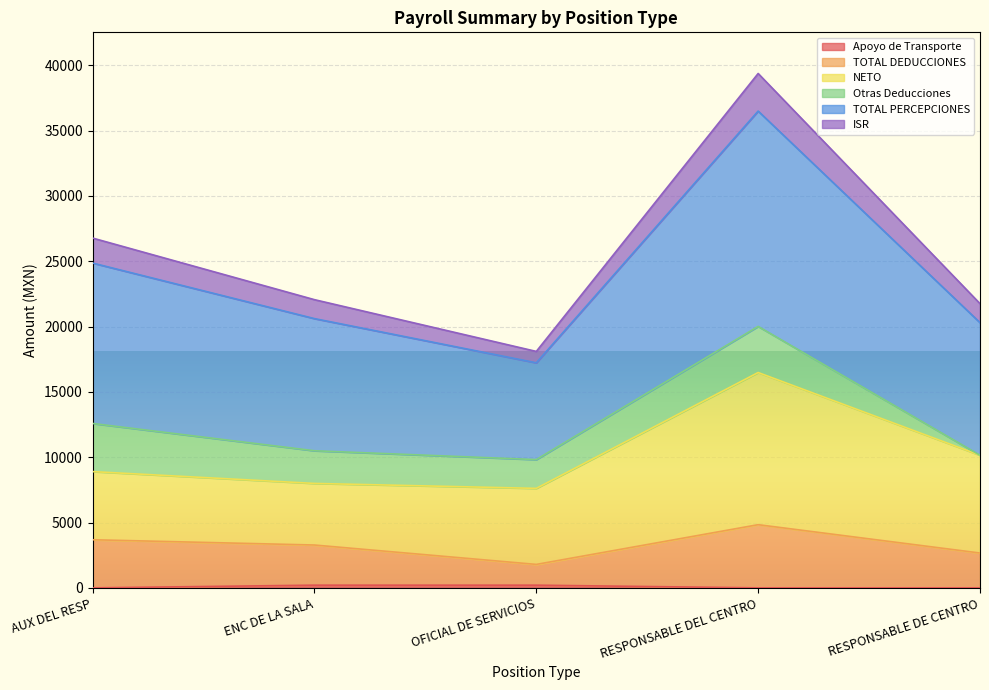

True or false: Apoyo de Transporte and TOTAL DEDUCCIONES intersect in this chart.

False